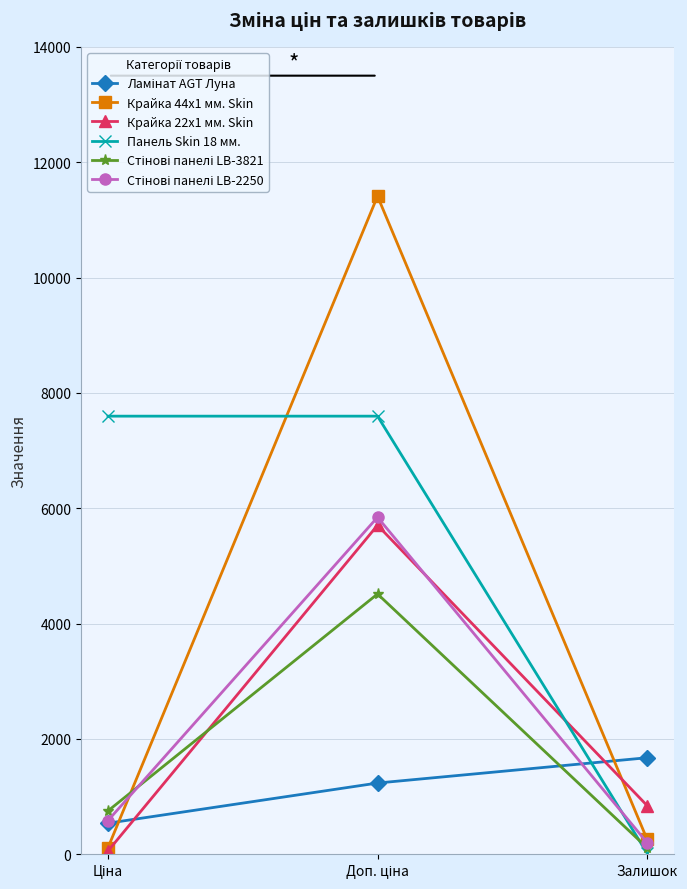

What is the label of the 1st point from the right?

Залишок